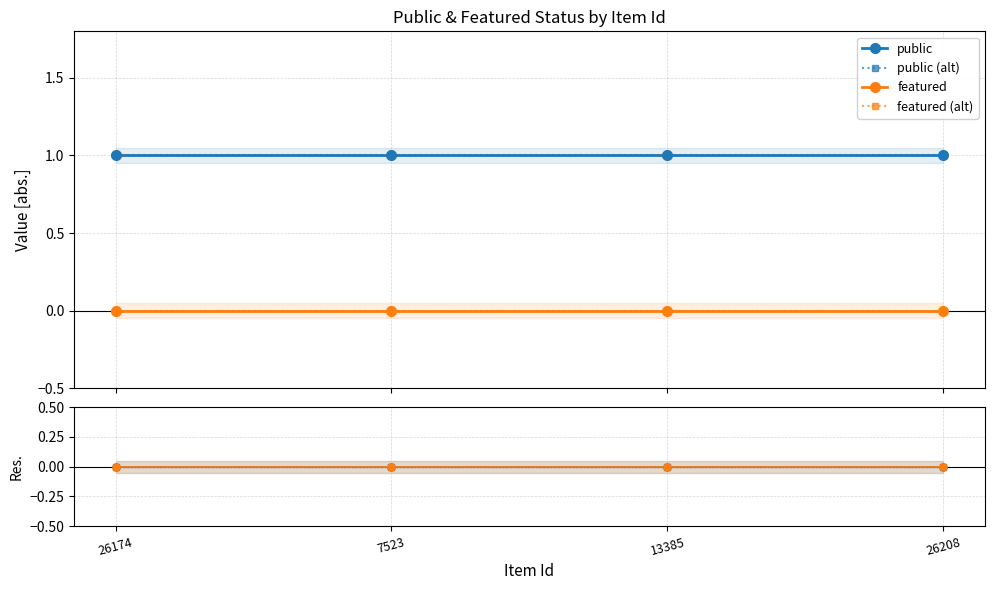

The value of public at 13385 is 1. True or false?

False